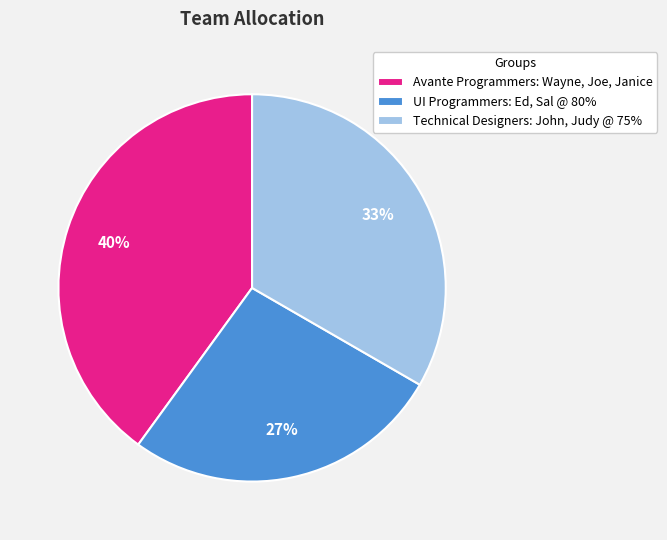

To the nearest percent, what is the average slice percentage?

33%